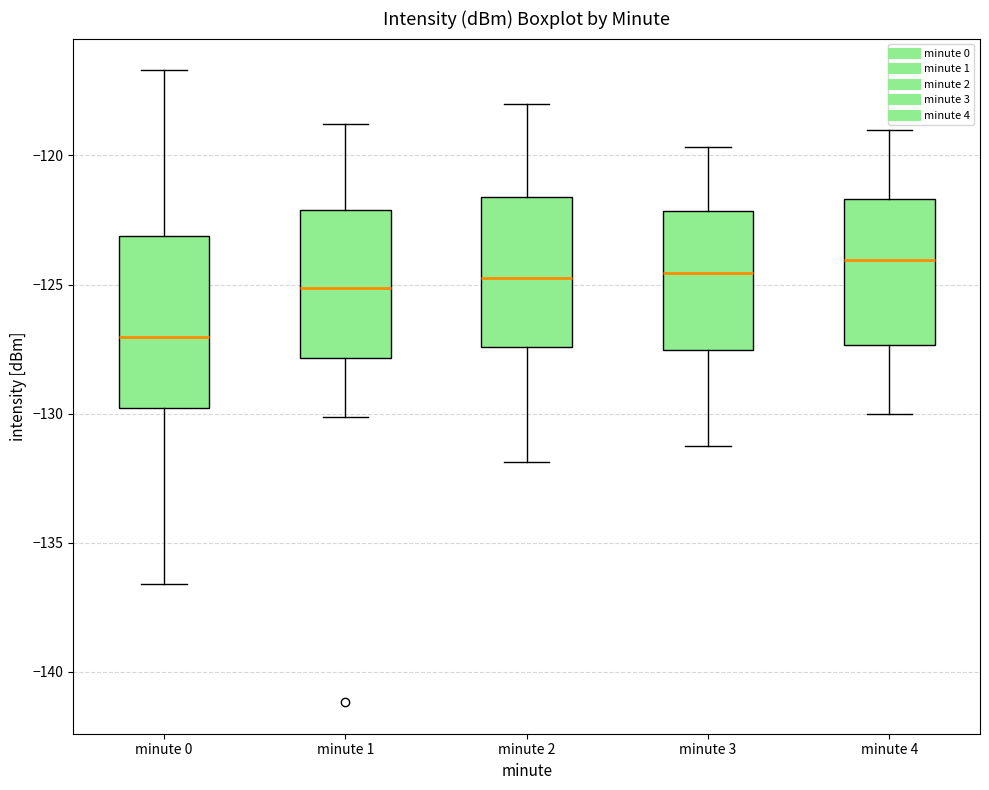

Comparing the boxes themselves (not the whiskers), which one is the tallest?

minute 0